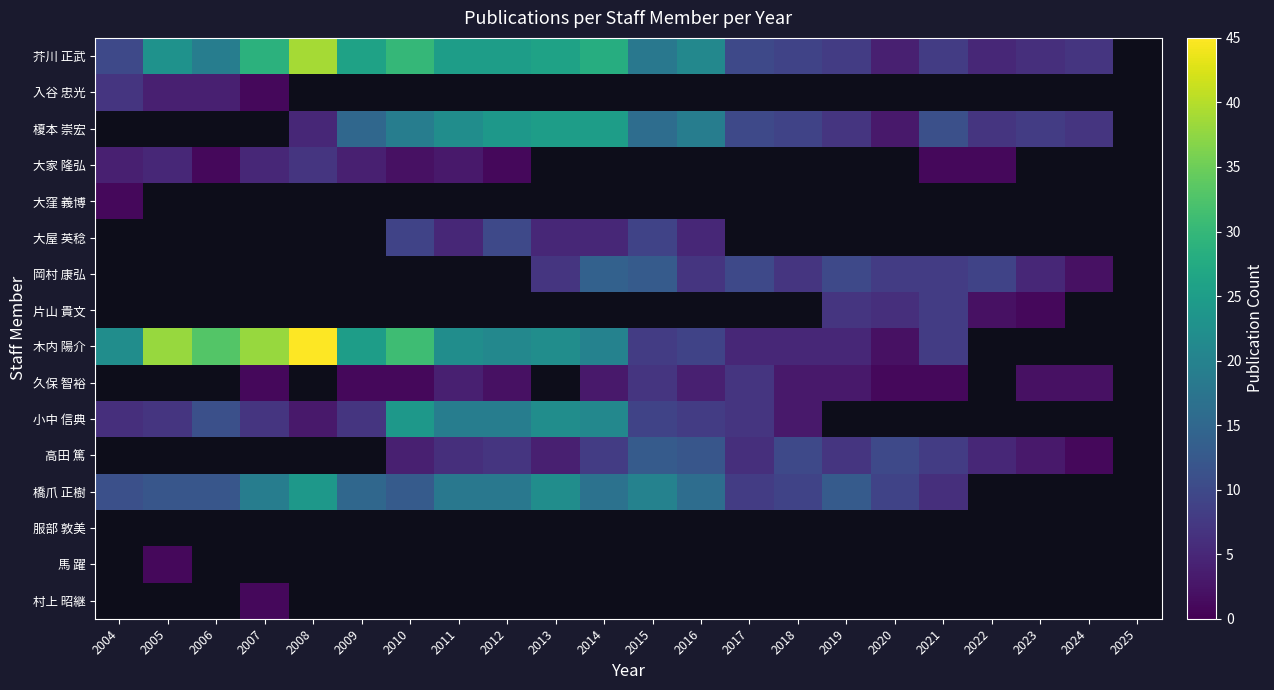

Count the number of data series in this chart.

16